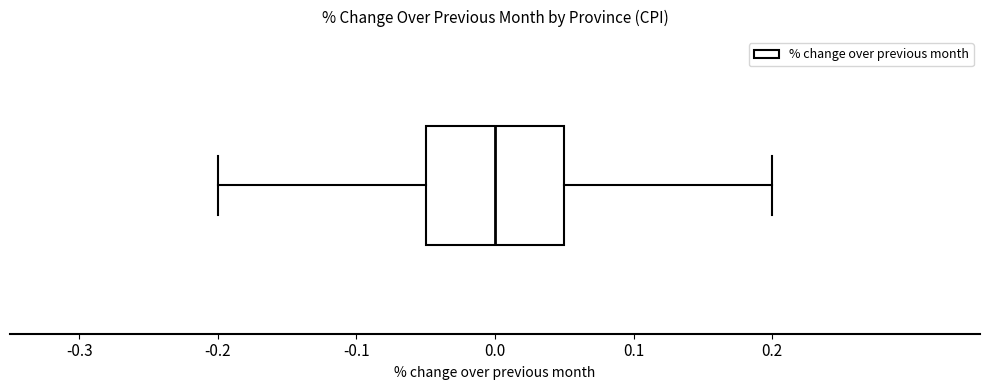

Read this box plot against the x-axis: the position of the median line, the range covered by the box, and the ends of both whiskers. The values are not printed on the chart, so give them approximately, as read against the axis.

median 0.00, box -0.05 to 0.05, whiskers -0.20 to 0.20